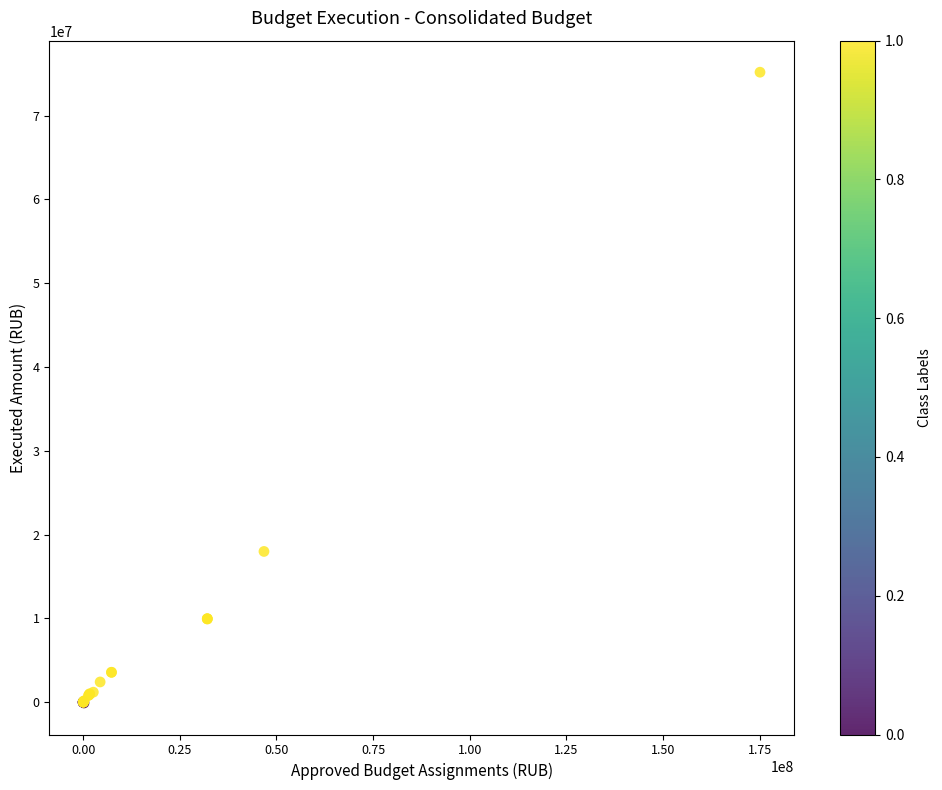

What Y value in the scatter plot is closest to 37543069?

17993386.2